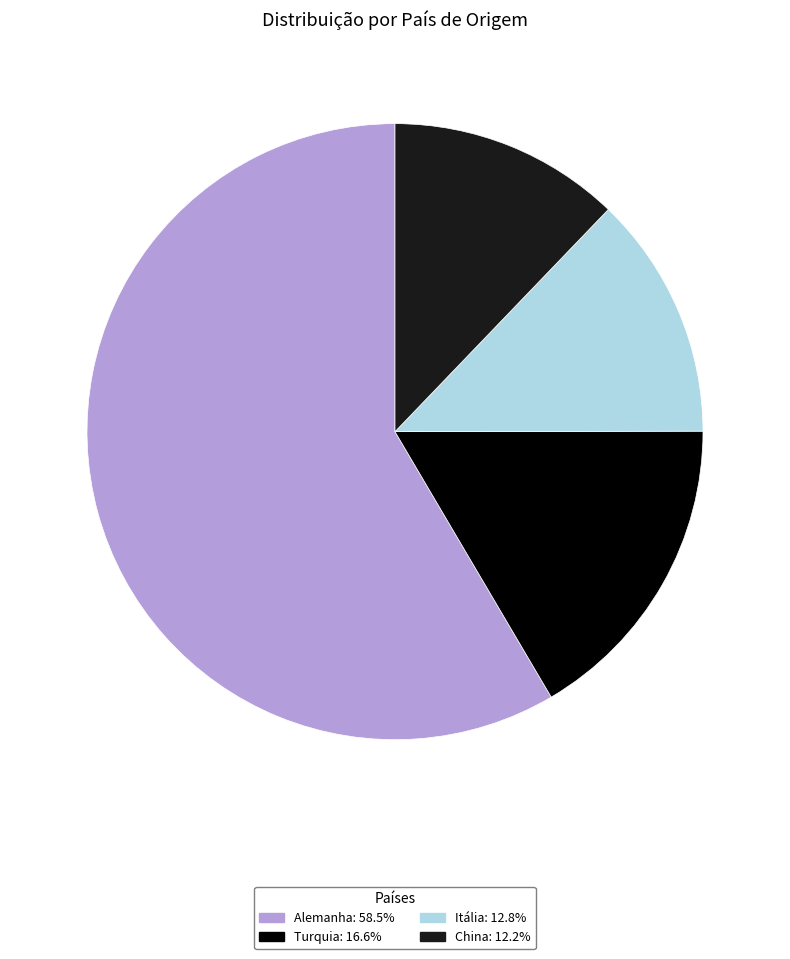

Is the sum of China and Turquia greater than half?

No